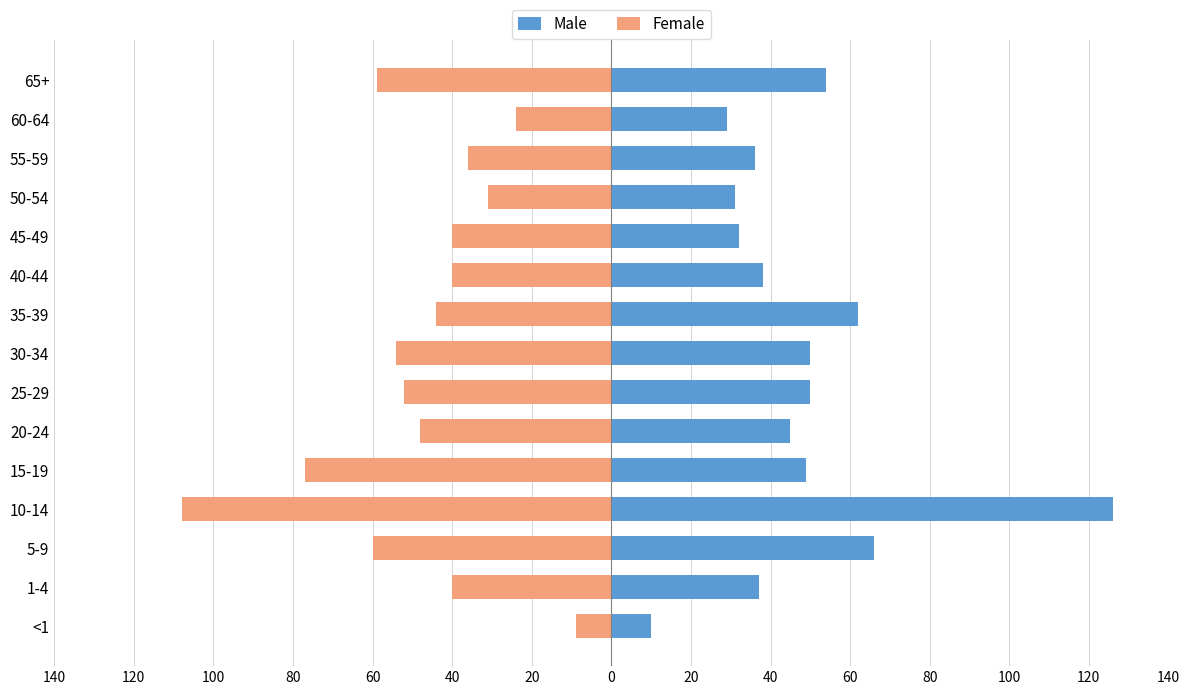

What is the maximum value shown in the chart?

126